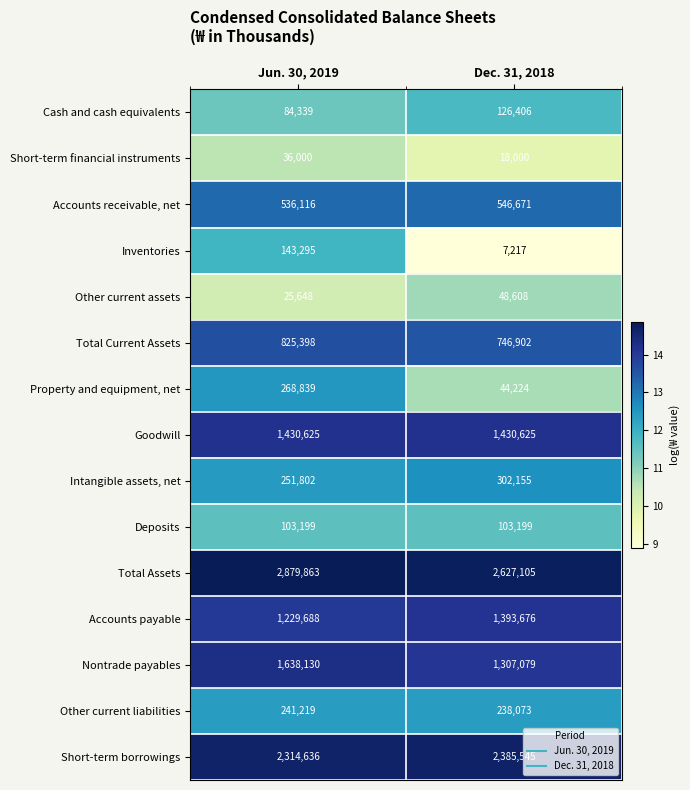

How many data points does each series have?

2